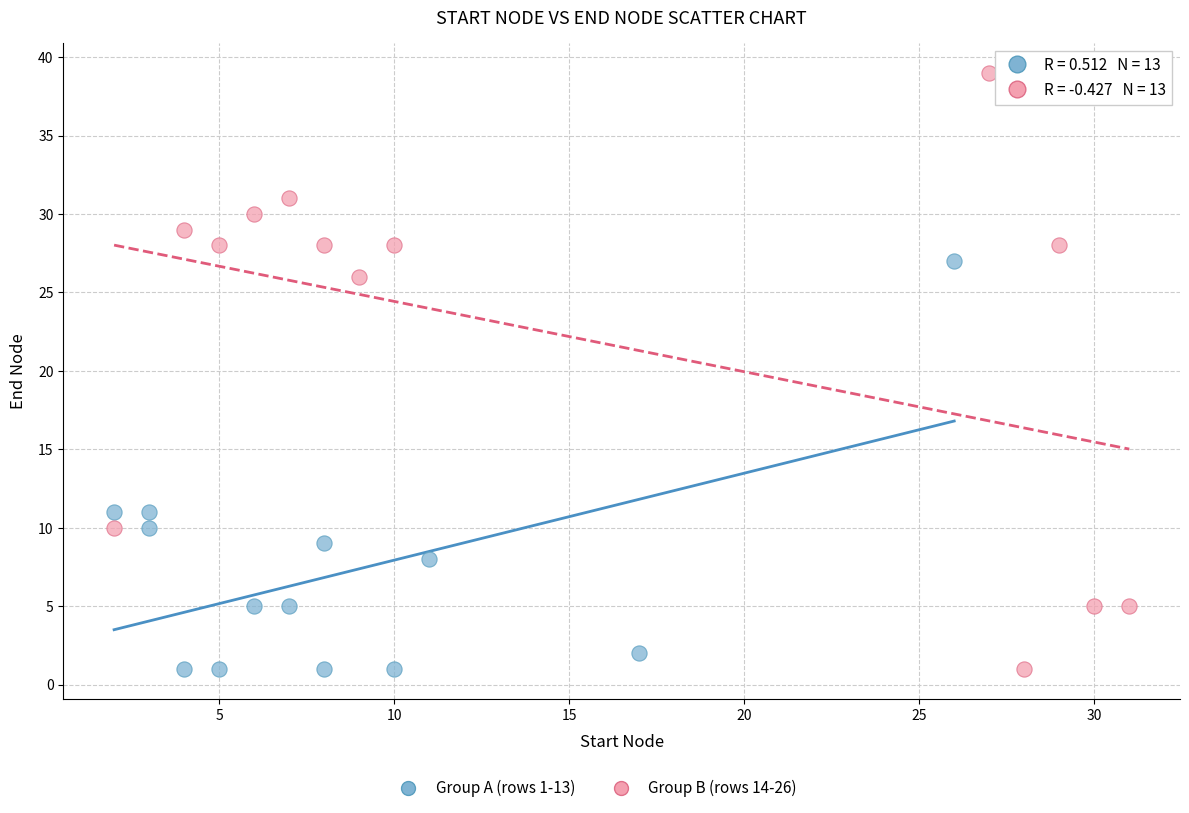

Which series has the widest spread of Y values?

Group B (rows 14-26)